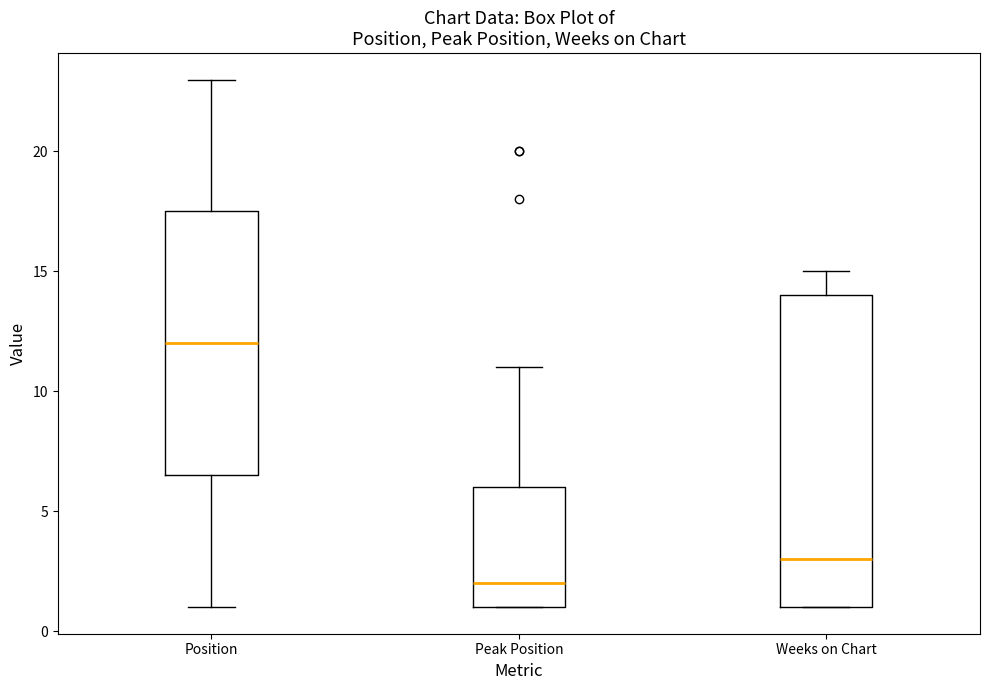

Reading left to right, read every box against the y-axis: the position of its median line, the range the box covers, and the ends of its whiskers. The values are not printed on the chart, so give them approximately, as read against the axis.

Position: median 12.0, box 6.5 to 17.5, whiskers 1.0 to 23.0
Peak Position: median 2.0, box 1.0 to 6.0, whiskers 1.0 to 11.0
Weeks on Chart: median 3.0, box 1.0 to 14.0, whiskers 1.0 to 15.0